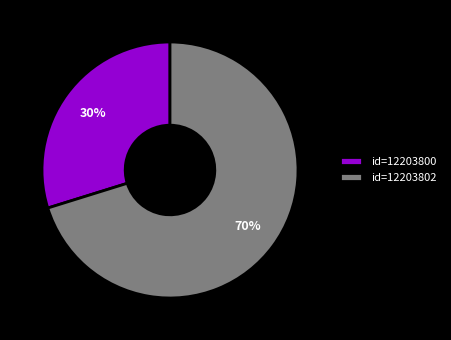

Count the number of slices in the pie.

2